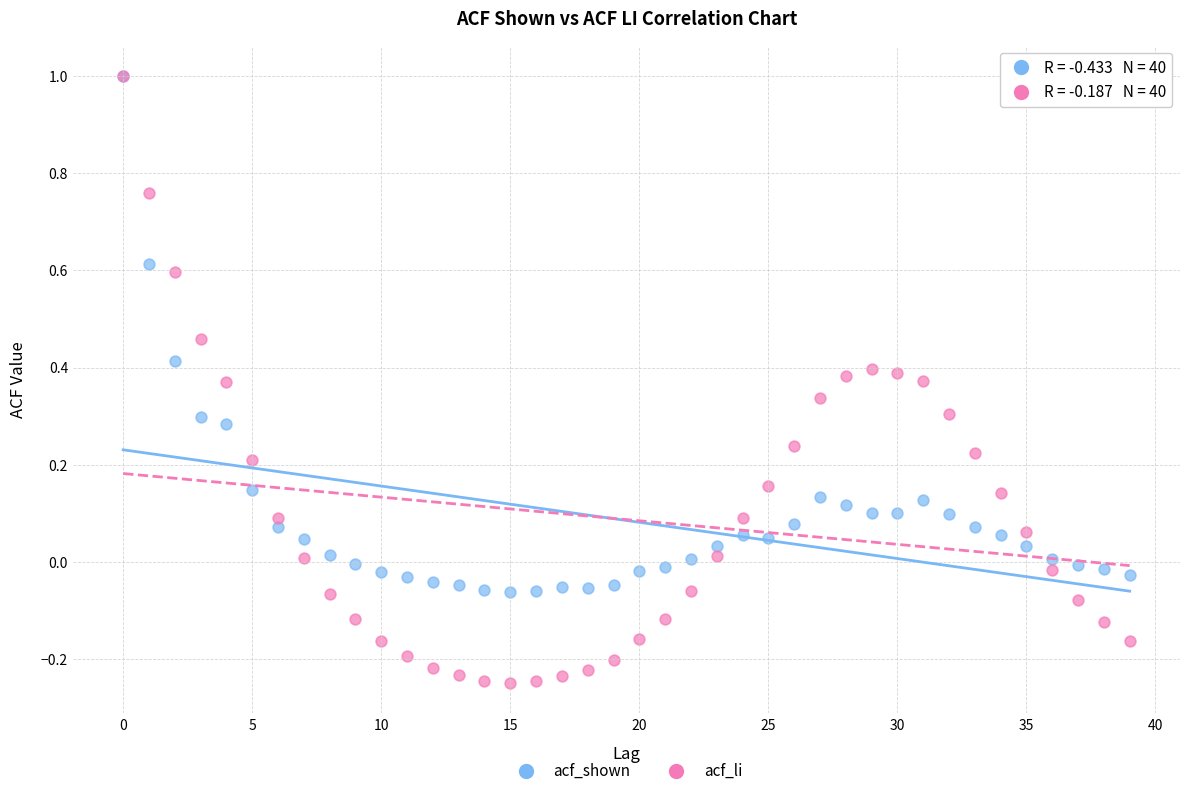

What are all the series names shown in the legend?

acf_shown, acf_li